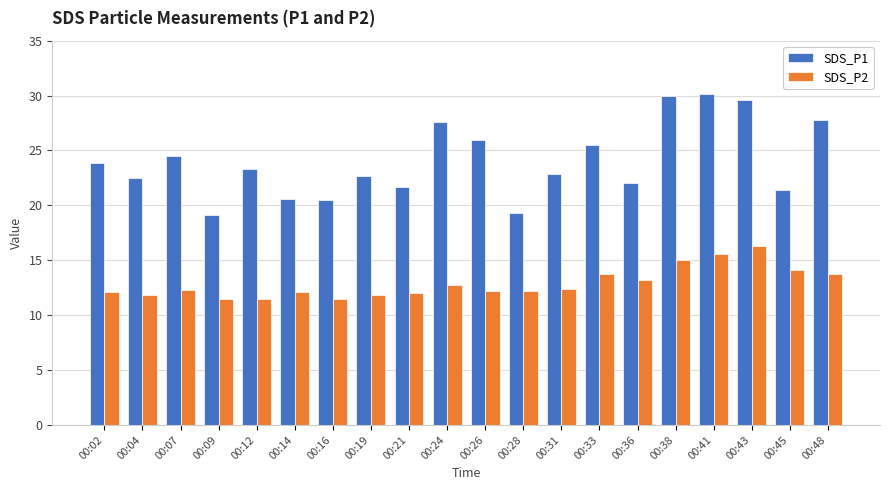

What is the difference between the highest and lowest values at 00:31?

10.5